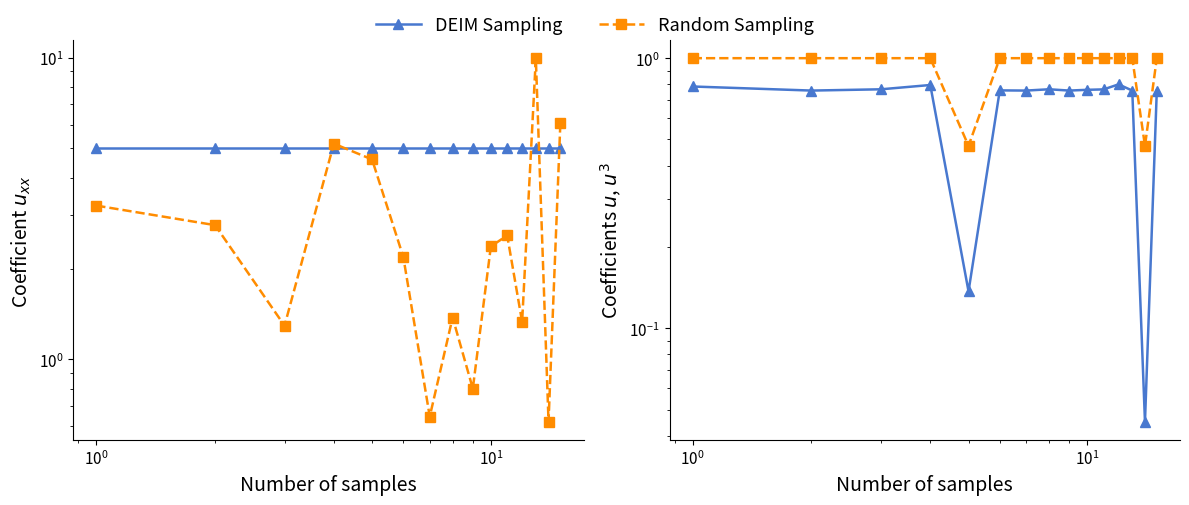

Rank the series by their maximum value, from lowest to highest.

DEIM Sampling, Random Sampling